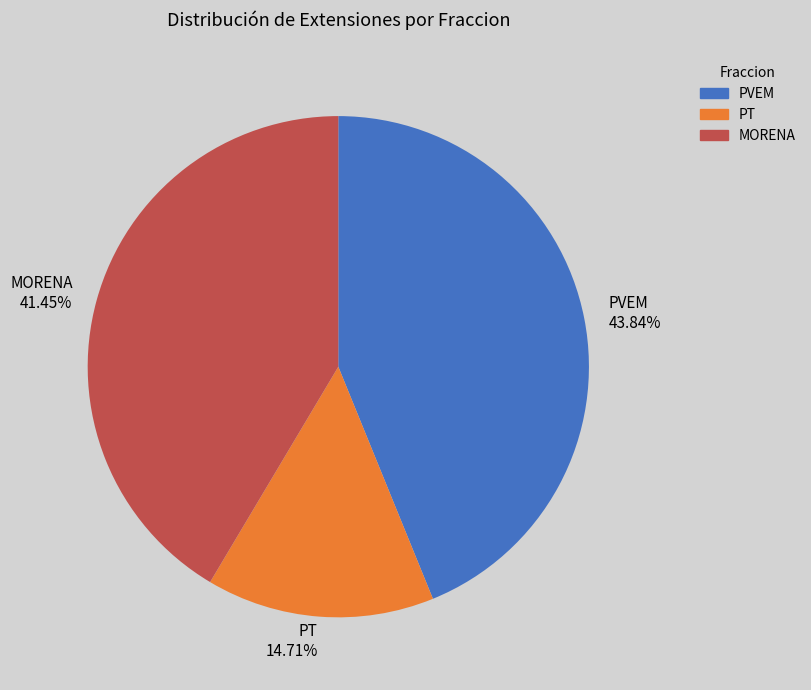

What is the smallest slice in the pie chart?

PT